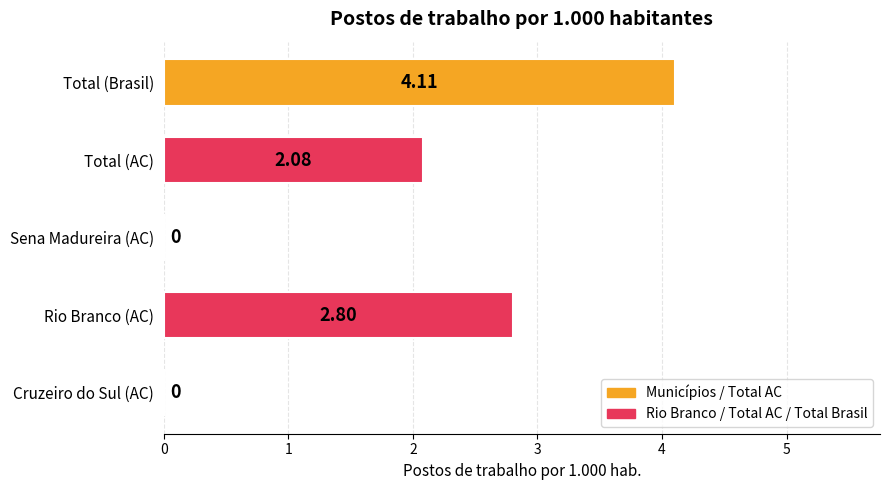

What is the sum of all values?

9.0